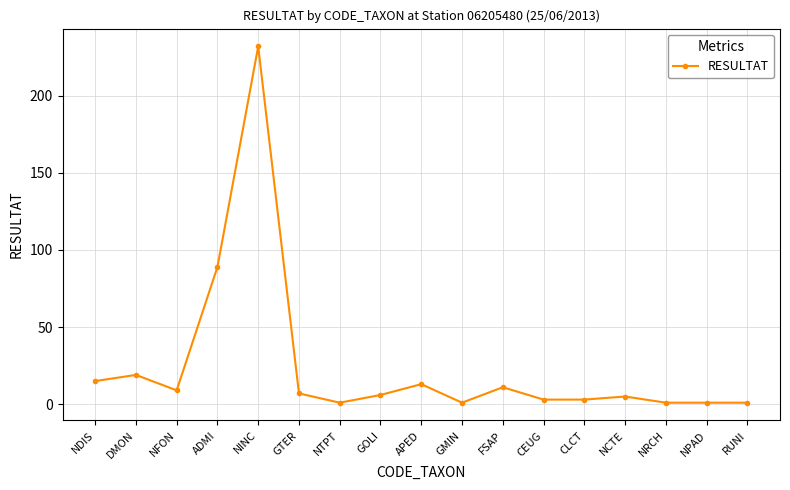

What is the ratio of the value at NFON to the value at GMIN?

9.0